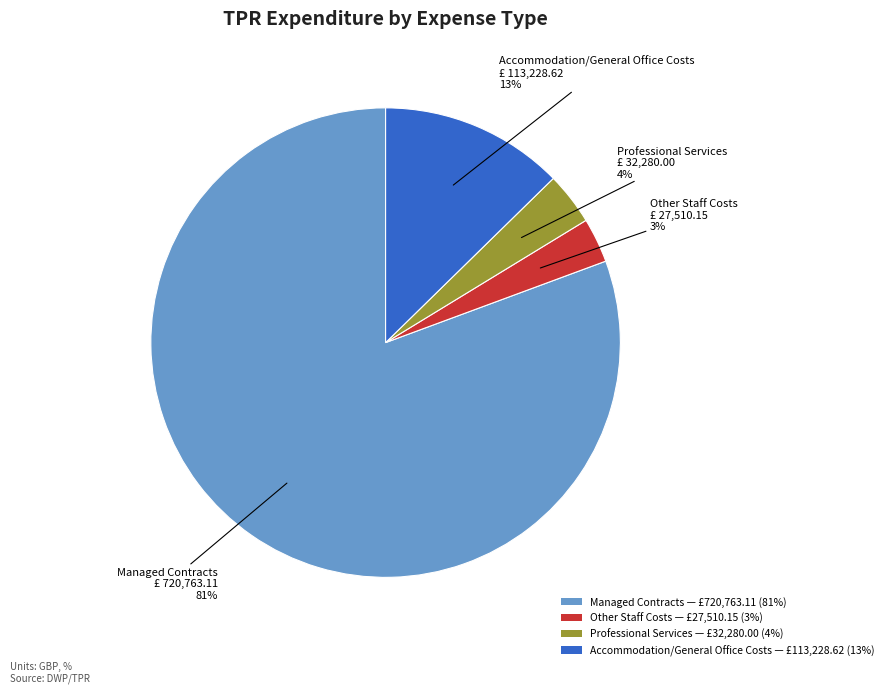

What percentage is the Accommodation/General Office Costs slice, to the nearest percent?

13%